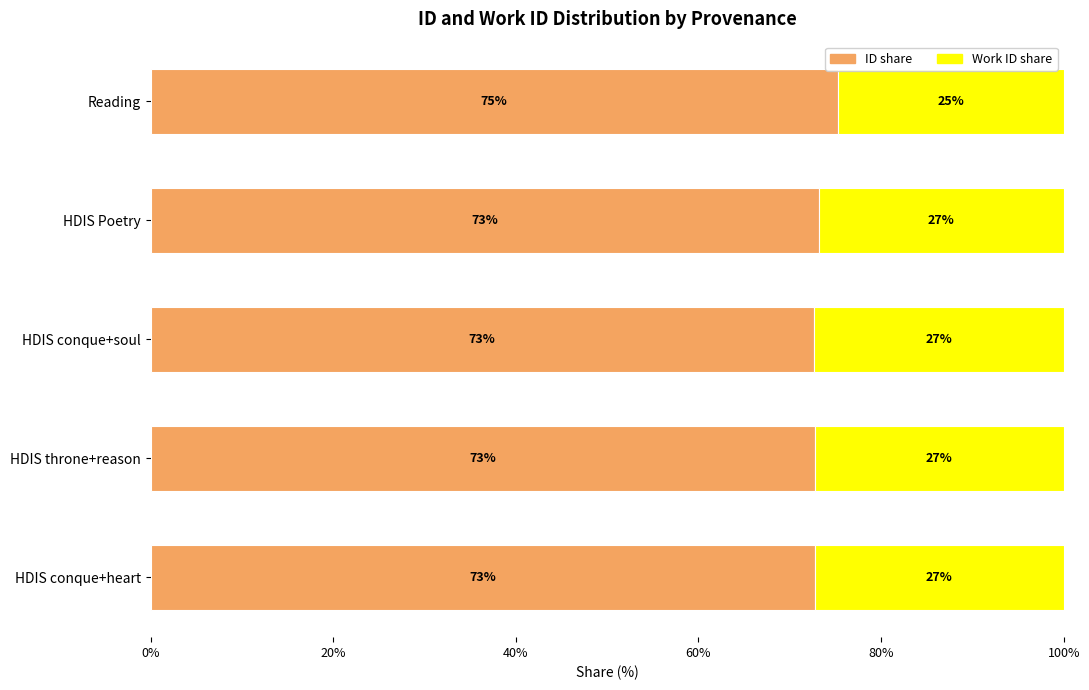

What is the minimum value for ID share?

72.6